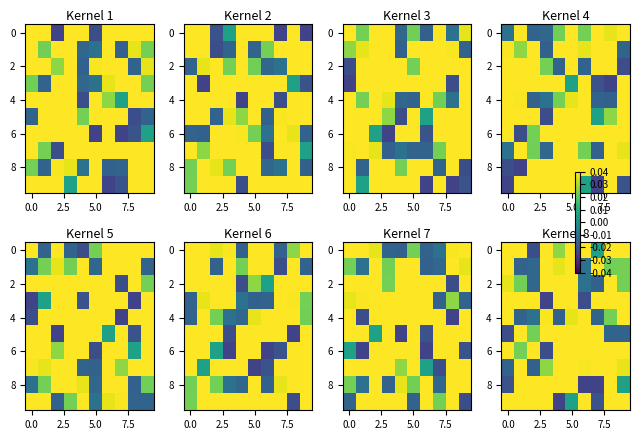

How many negative values does the 4 series have?

4